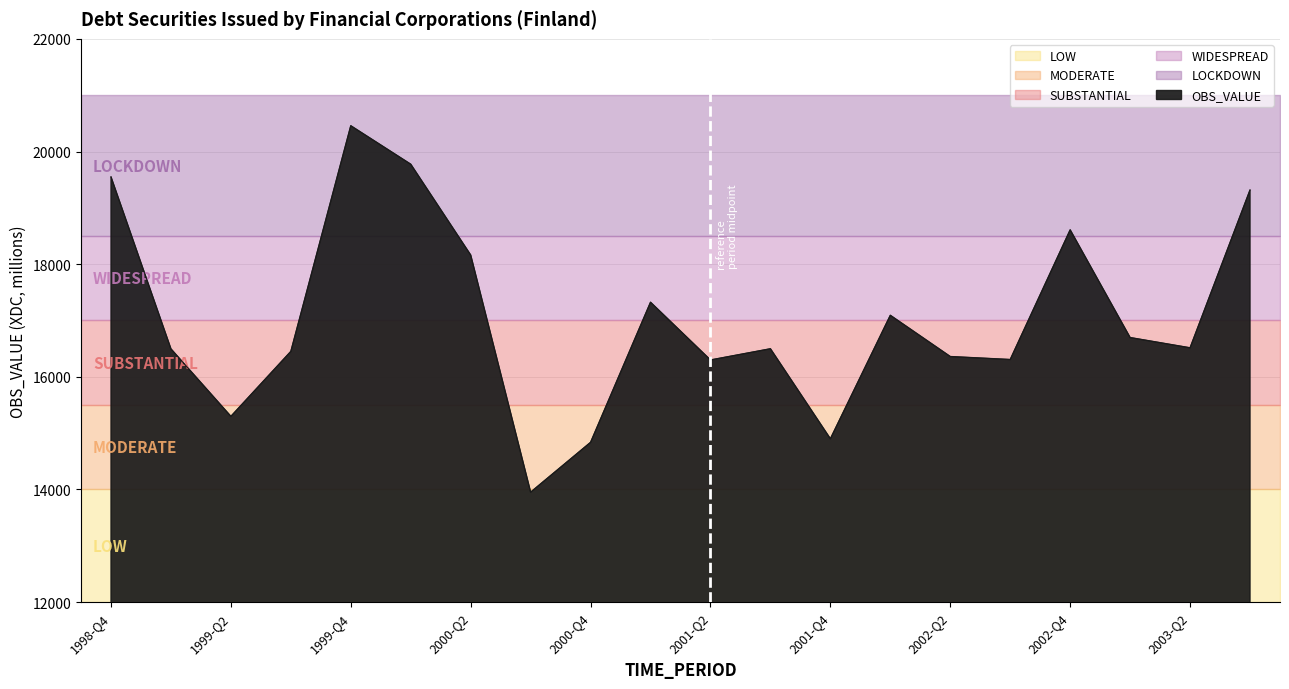

Count the number of data series in this chart.

1